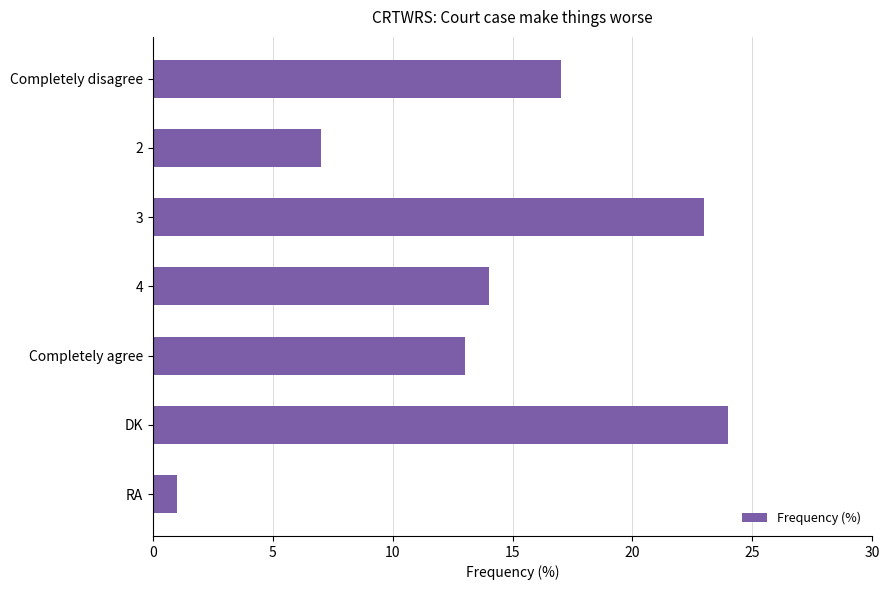

The value at DK is 40. True or false?

False